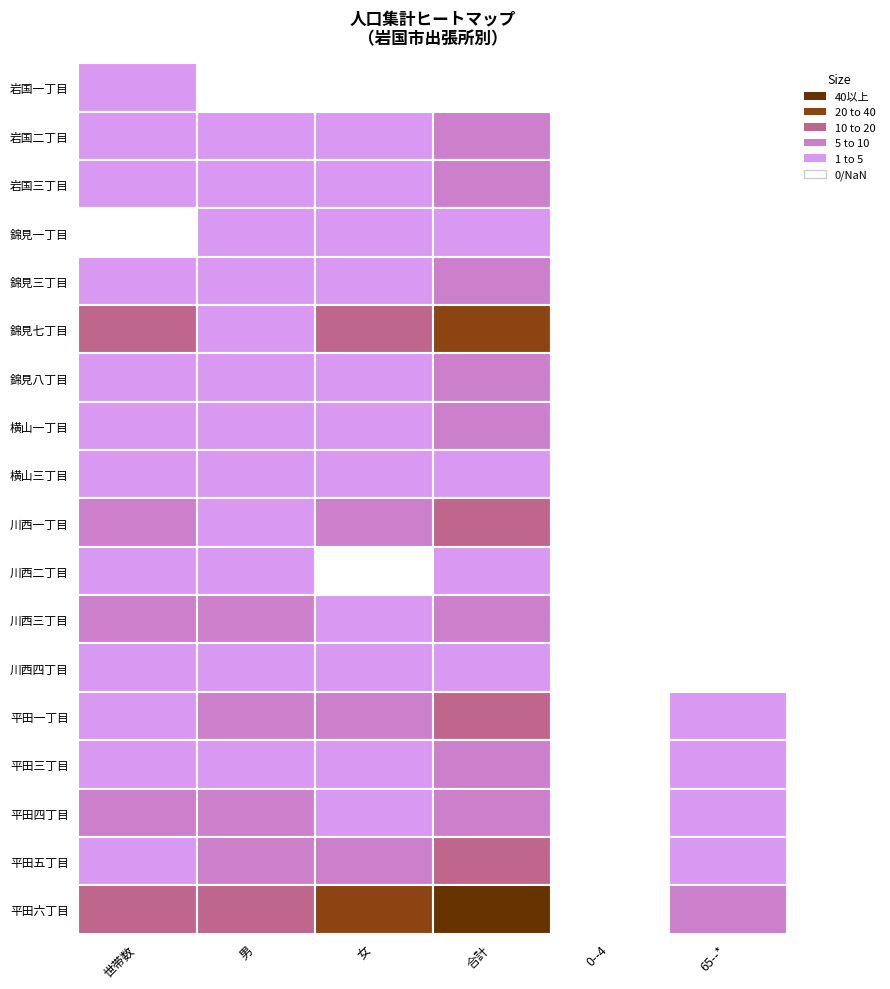

What is the difference between the 岩国三丁目 values at 1 and 2?

3